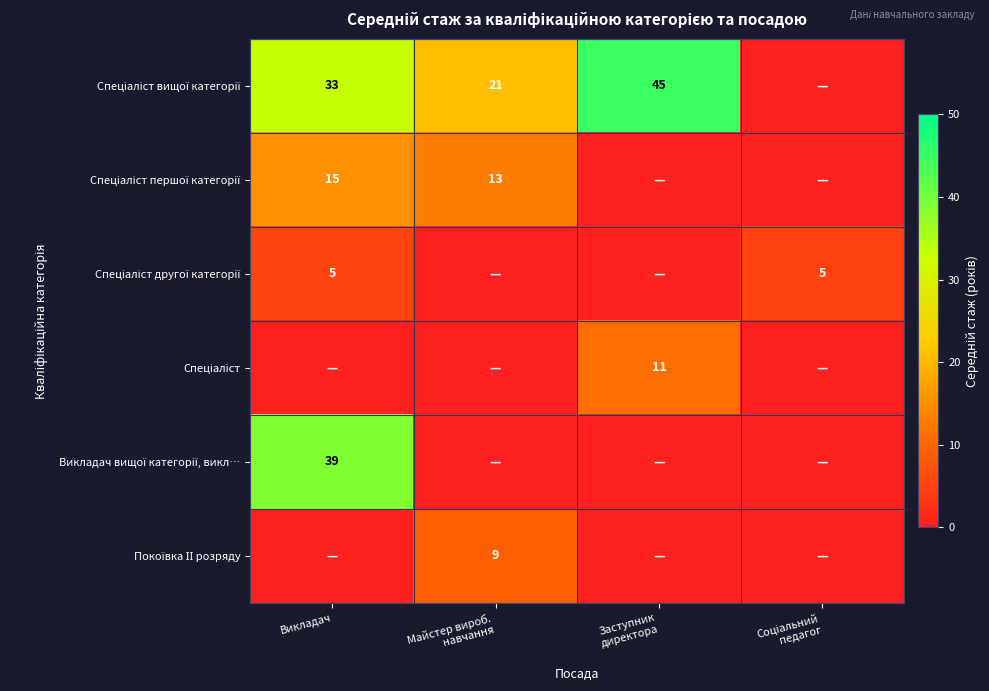

Count the number of categories in the chart.

4